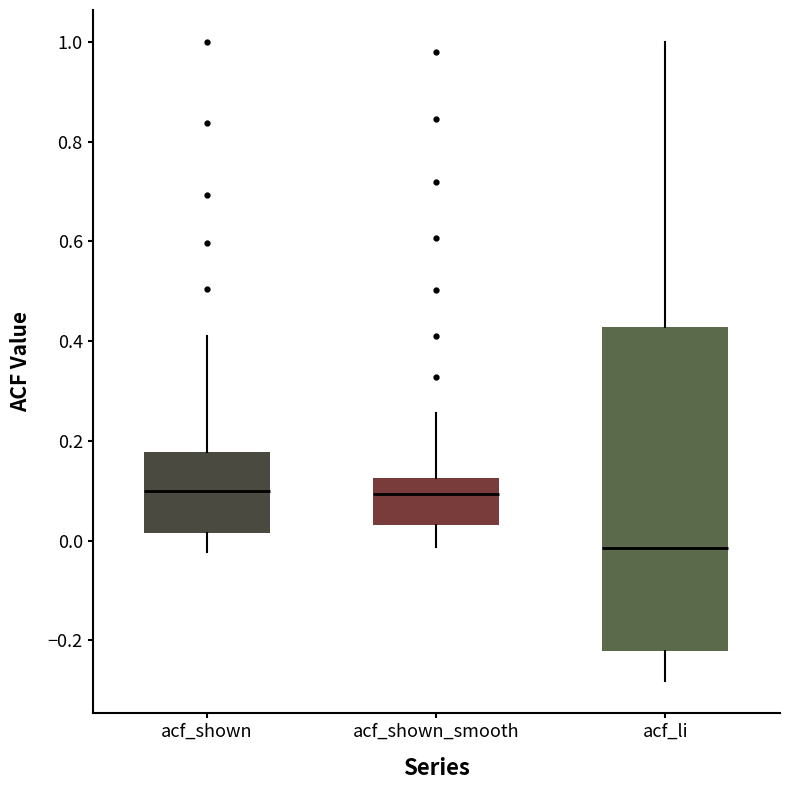

Comparing the boxes themselves (not the whiskers), which one is the tallest?

acf_li